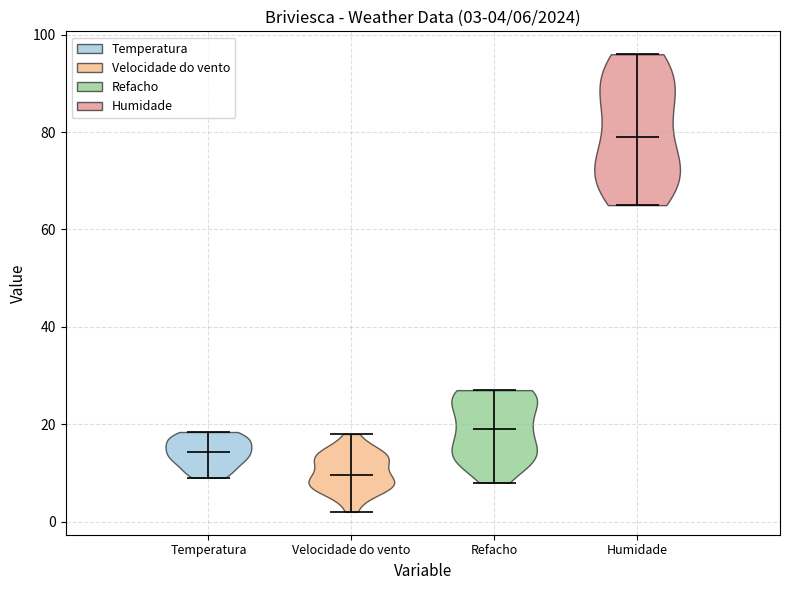

Which violin has the lowest median line?

Velocidade do vento